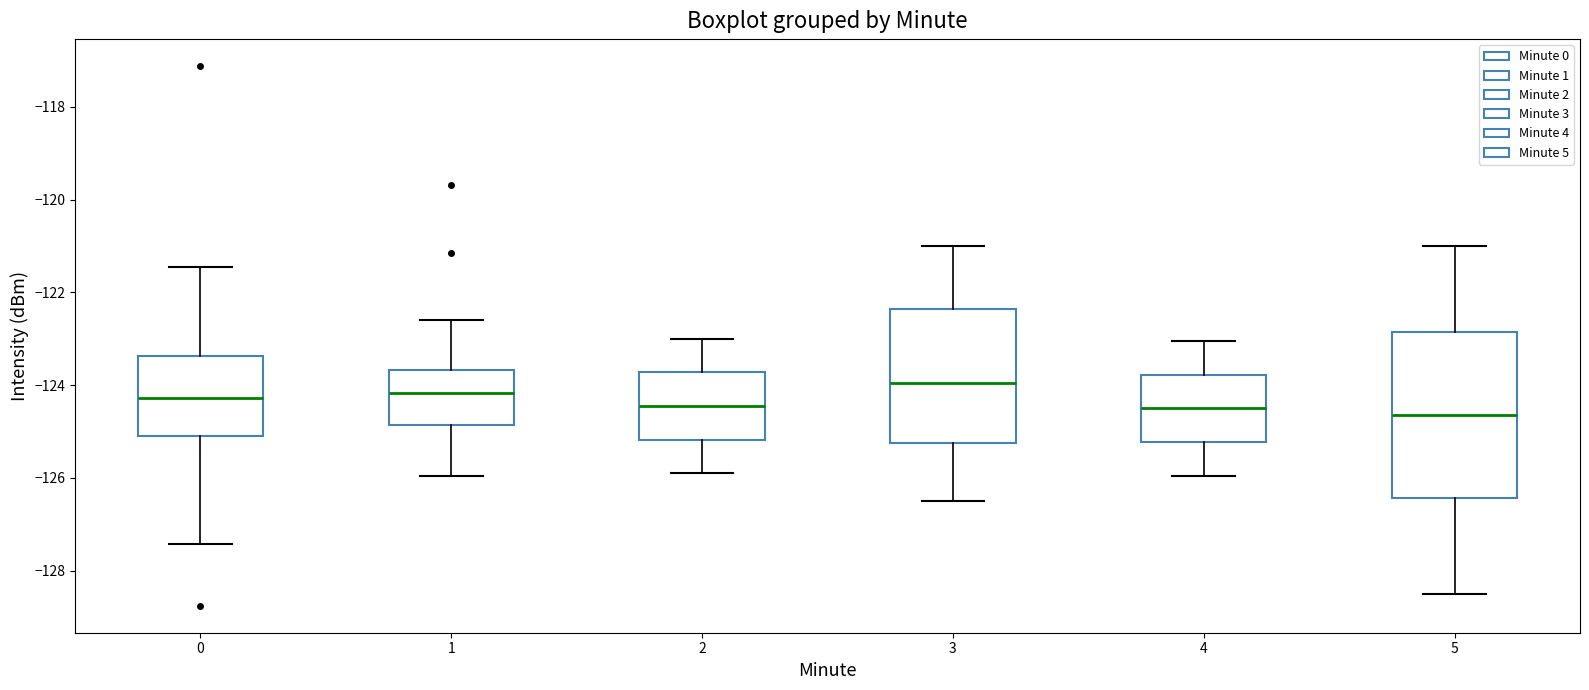

Reading left to right, transcribe this box plot: for each box, give where its median line is, the range the box spans, and where its two whiskers end, as read against the y-axis. The values are not printed on the chart, so give them approximately, as read against the axis.

0: median -124.2, box -125.0 to -123.4, whiskers -127.4 to -121.4
1: median -124.2, box -124.8 to -123.6, whiskers -126.0 to -122.6
2: median -124.4, box -125.2 to -123.8, whiskers -125.8 to -123.0
3: median -124.0, box -125.2 to -122.4, whiskers -126.4 to -121.0
4: median -124.4, box -125.2 to -123.8, whiskers -126.0 to -123.0
5: median -124.6, box -126.4 to -122.8, whiskers -128.4 to -121.0